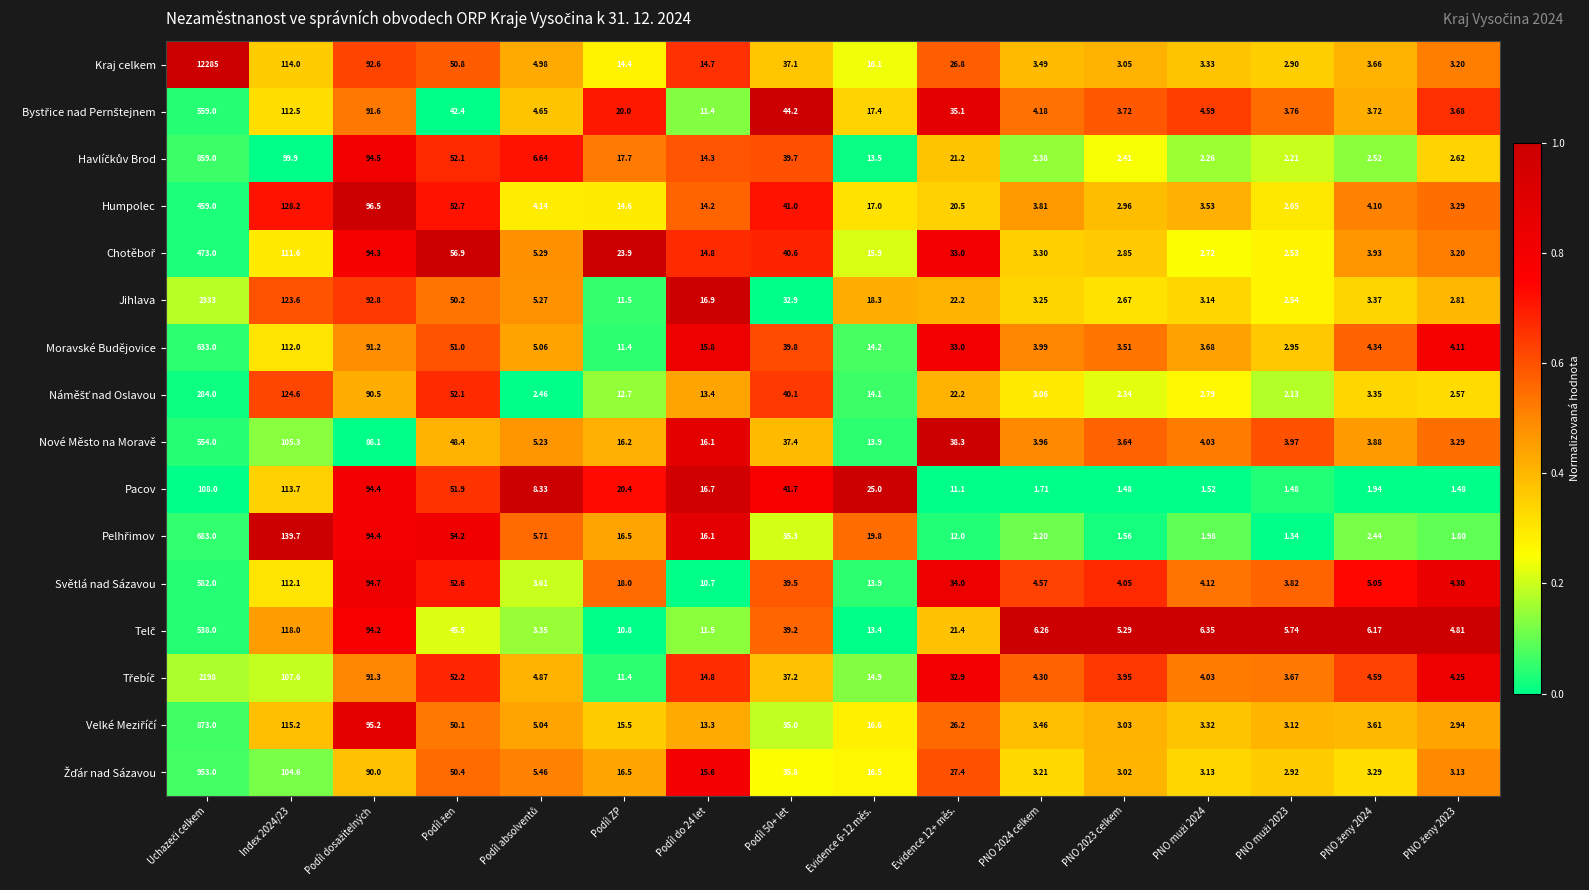

Which series has the largest total across all categories?

Kraj celkem